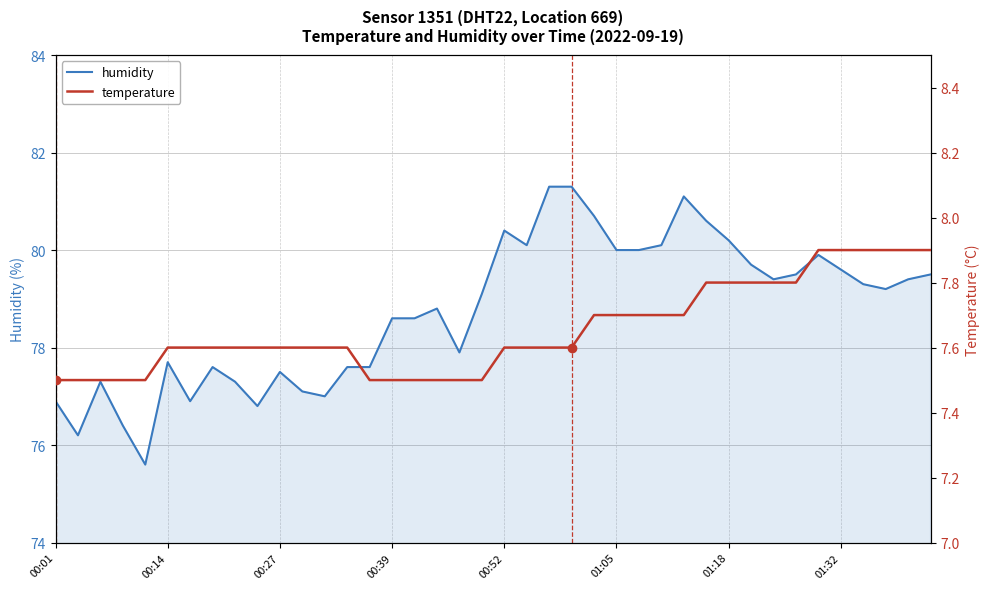

True or false: humidity has a value of 18.8 at 32.

False